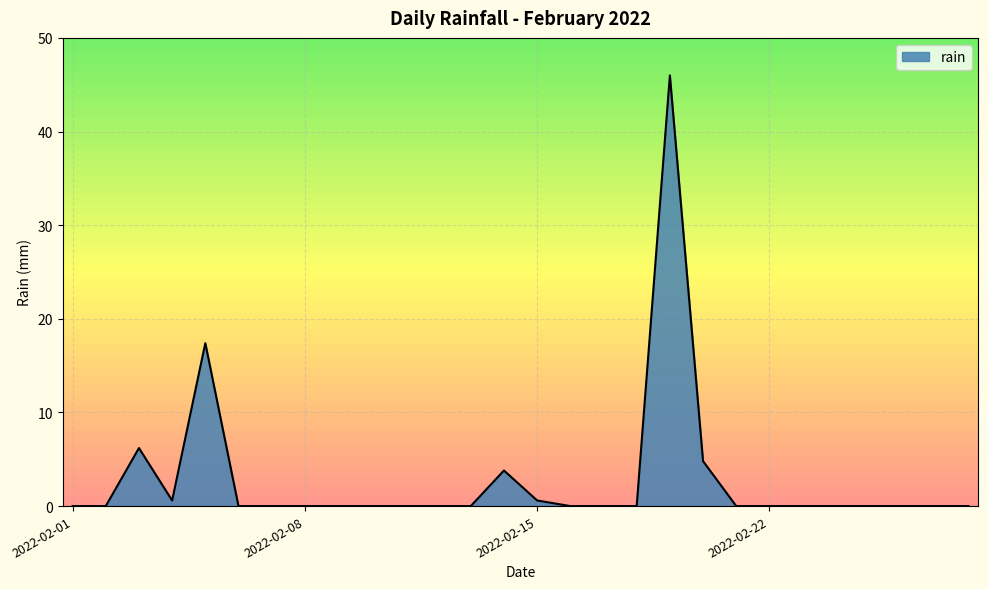

What is the maximum value shown in the chart?

46.0